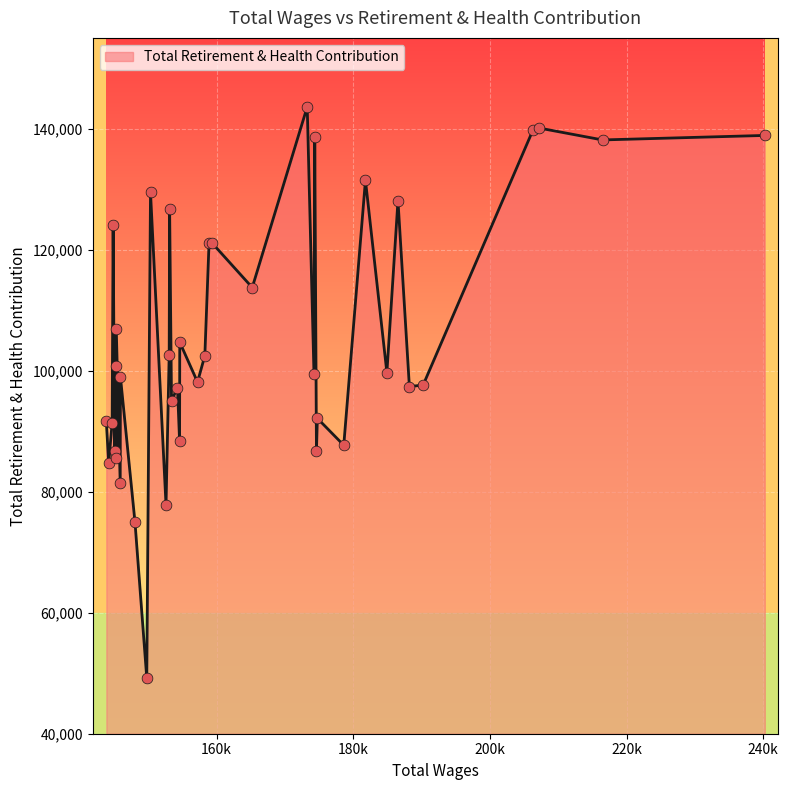

What is the minimum value shown in the chart?

49219